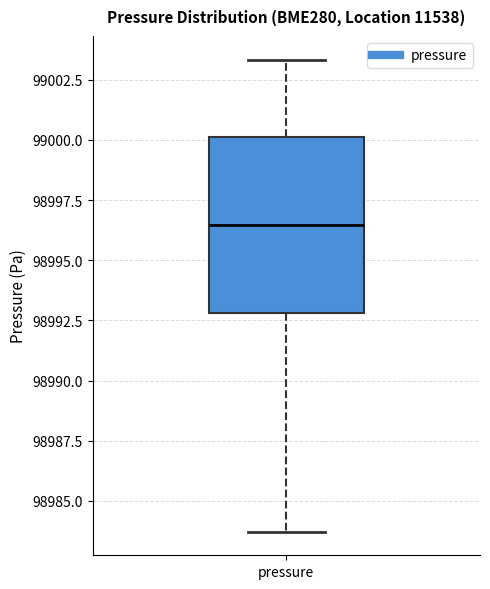

Read this box plot against the y-axis: the position of the median line, the range covered by the box, and the ends of both whiskers. The values are not printed on the chart, so give them approximately, as read against the axis.

median 98996.5, box 98993.0 to 99000.0, whiskers 98983.5 to 99003.5